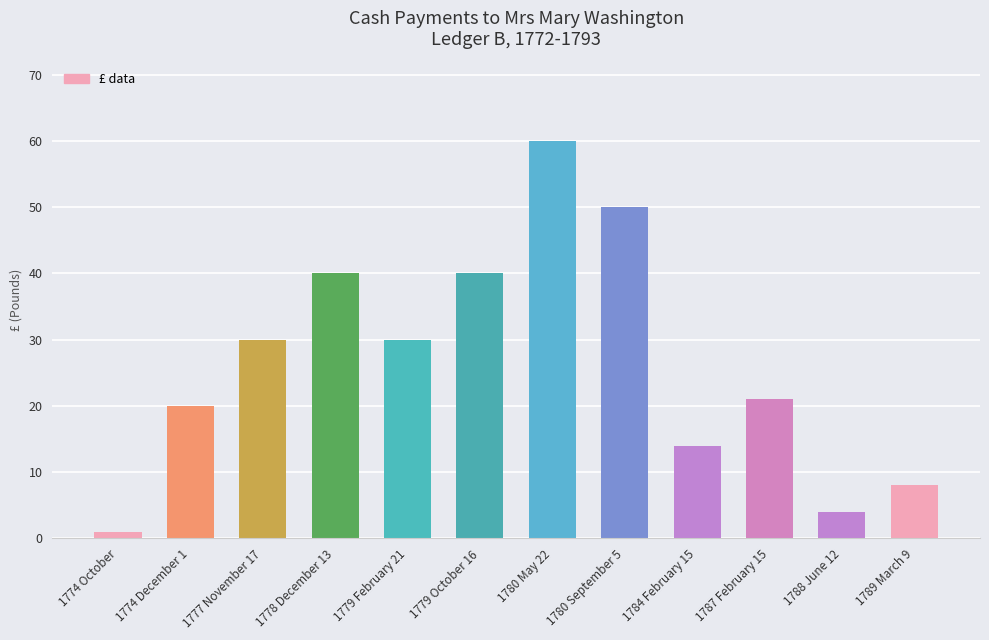

What is the minimum value shown in the chart?

1